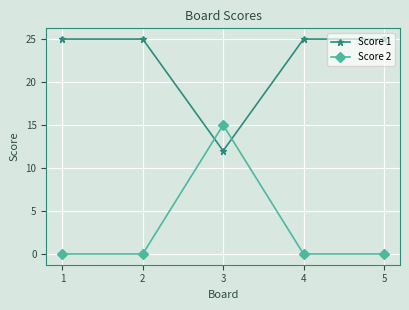

Does the chart have visible grid lines?

Yes